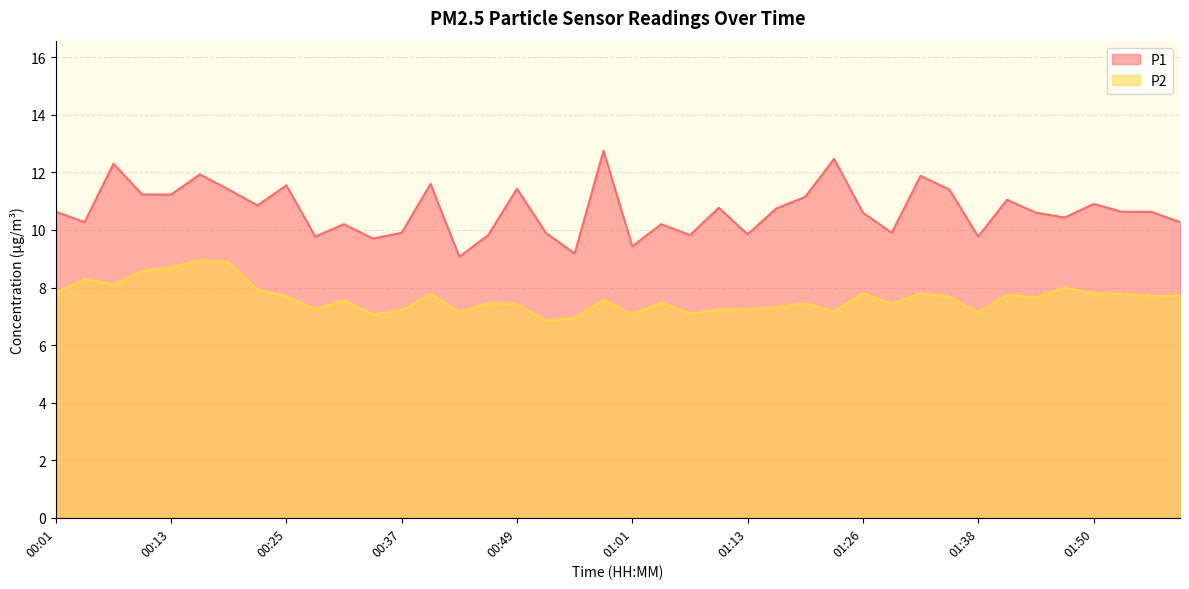

What is the difference between the highest and lowest values at 00:19?

2.5